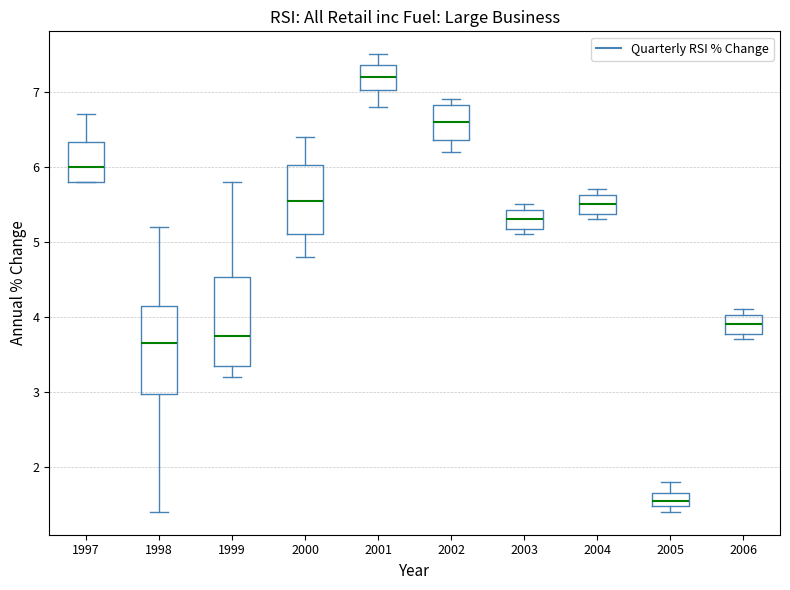

Which box's median line is the highest?

2001